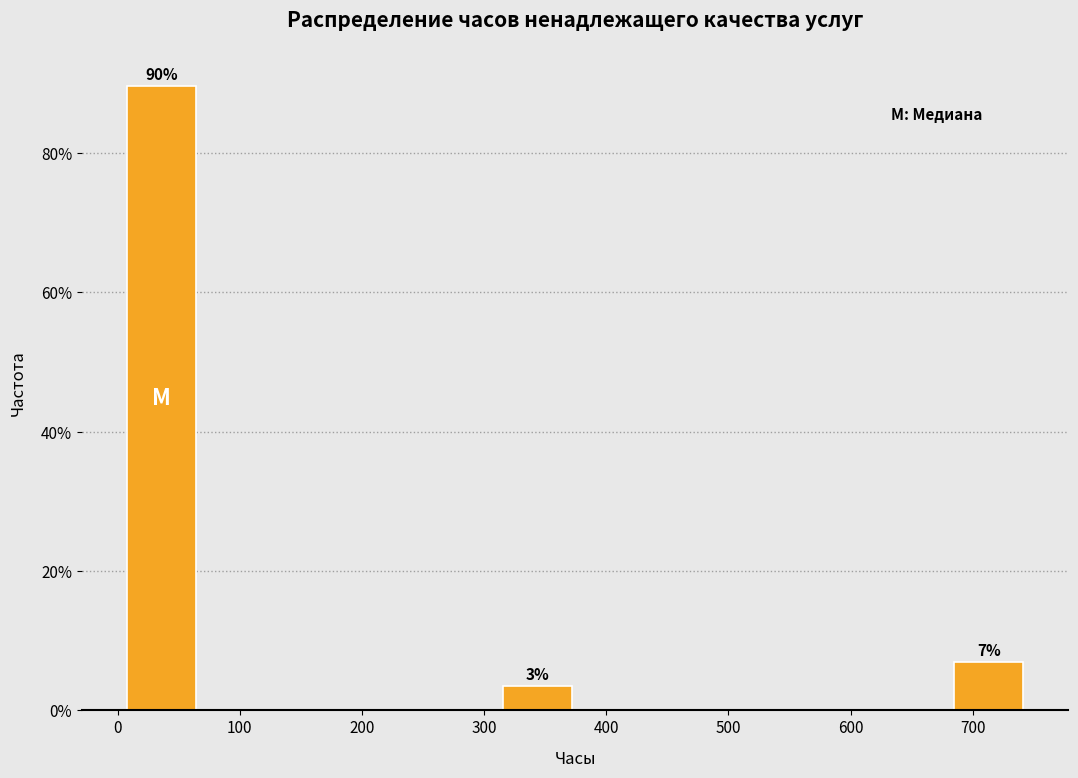

Which range on the x-axis has the tallest bar?

10 to 70